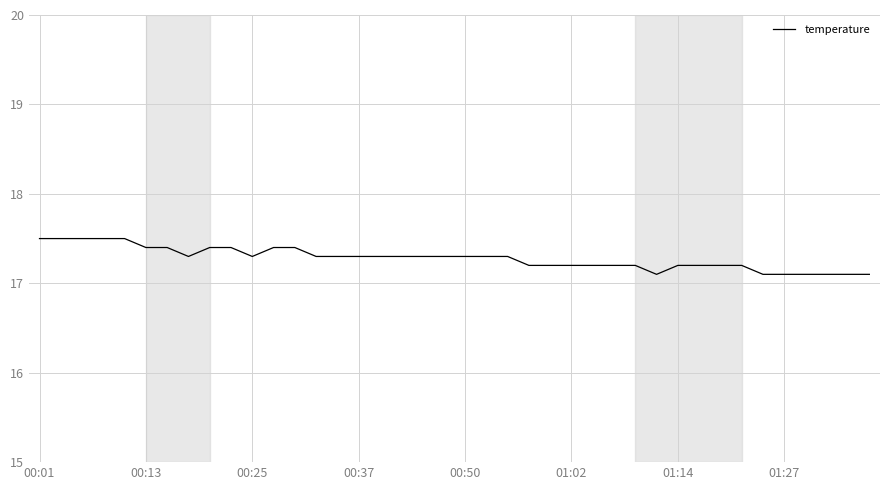

What is the greatest value displayed?

17.5